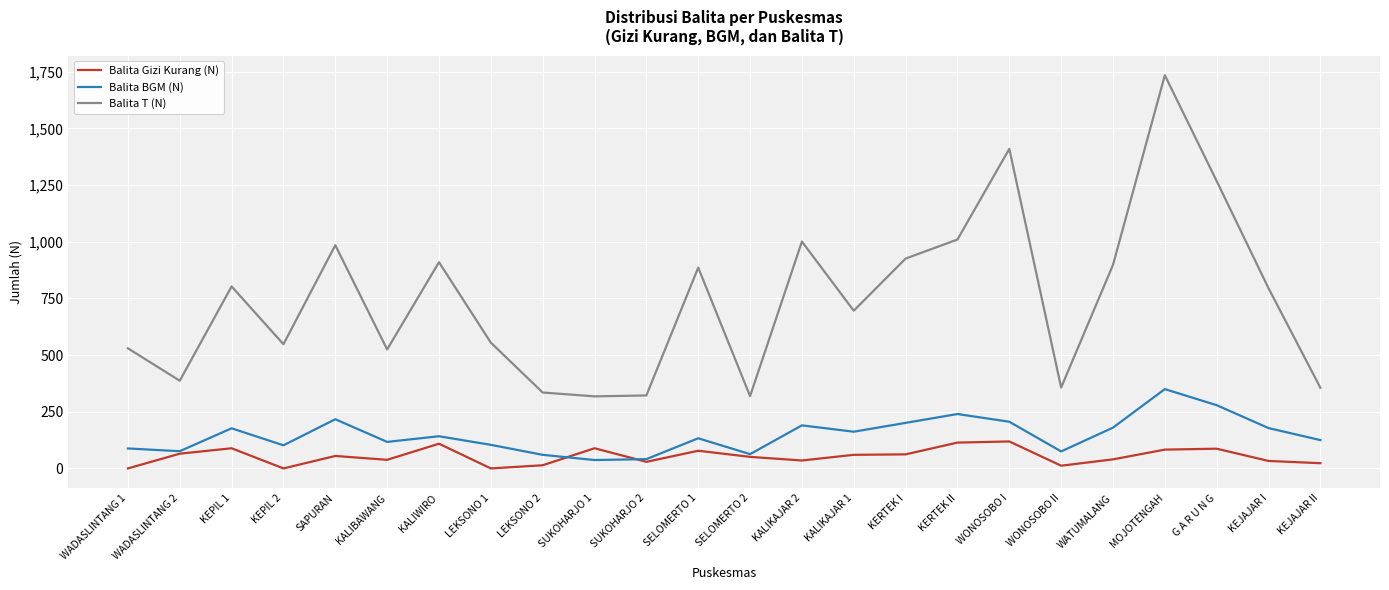

What is the maximum value for Balita BGM (N)?

350